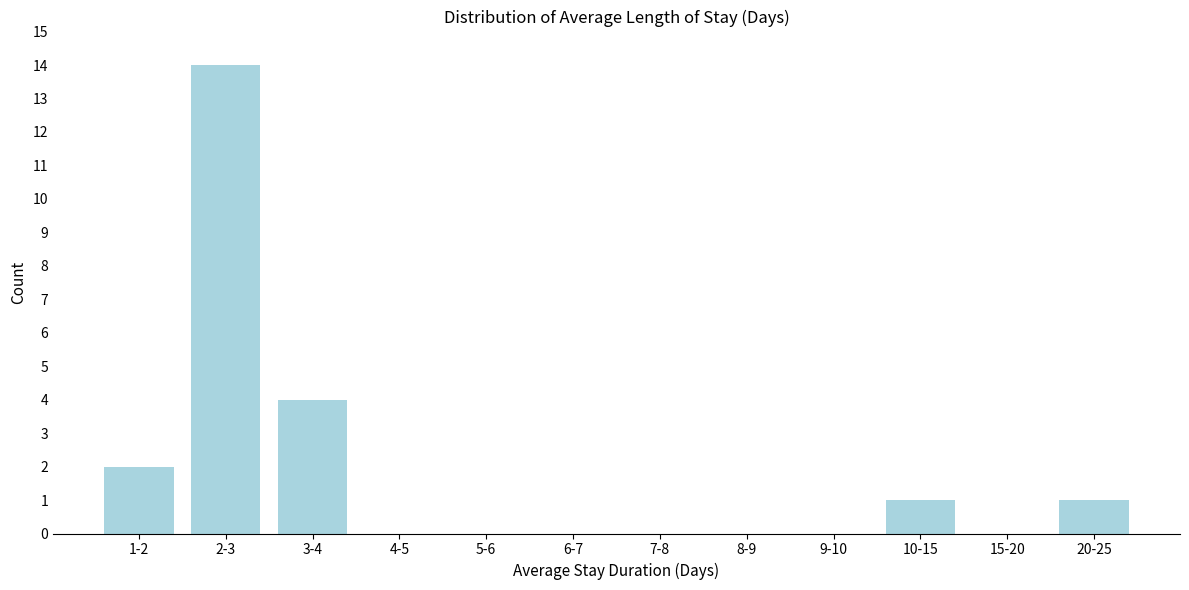

Reading right to left, extract all data points from this chart.

20-25=1	15-20=0	10-15=1	9-10=0	8-9=0	7-8=0	6-7=0	5-6=0	4-5=0	3-4=4	2-3=14	1-2=2